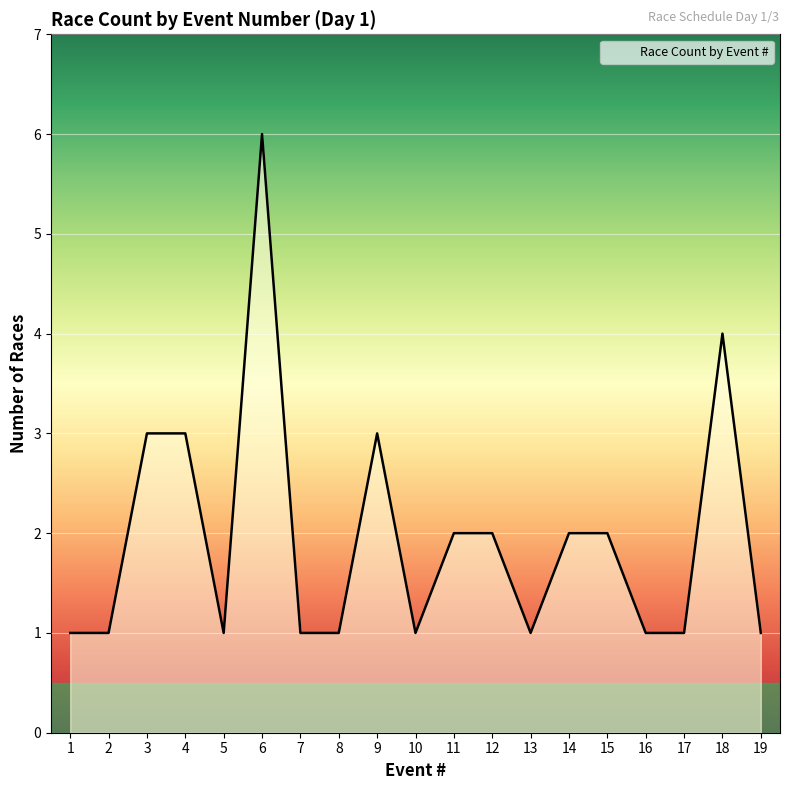

Reading right to left, list all the values displayed in this chart.

1	4	1	1	2	2	1	2	2	1	3	1	1	6	1	3	3	1	1